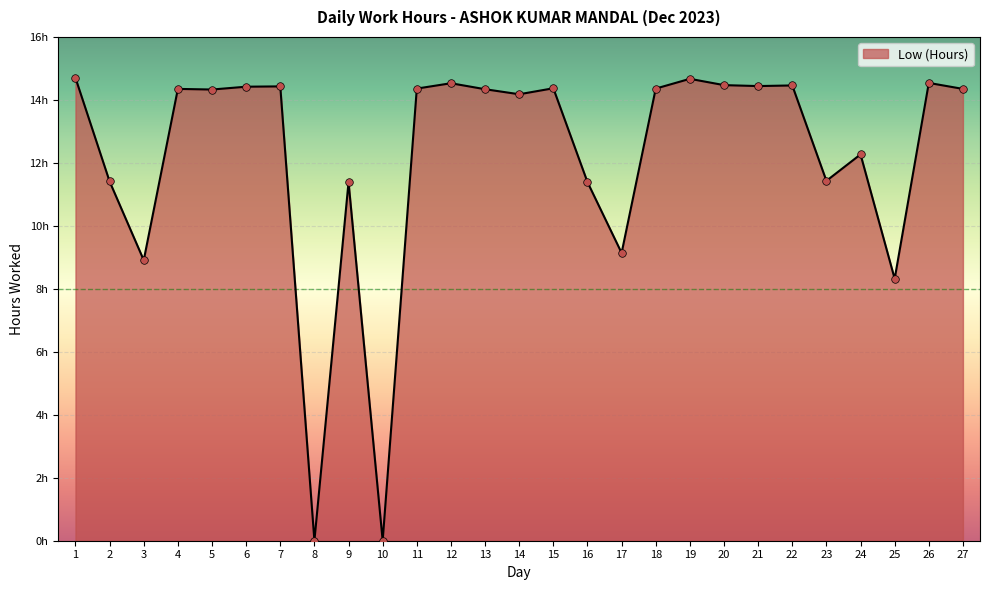

Is this an area chart (filled region under the line)?

Yes